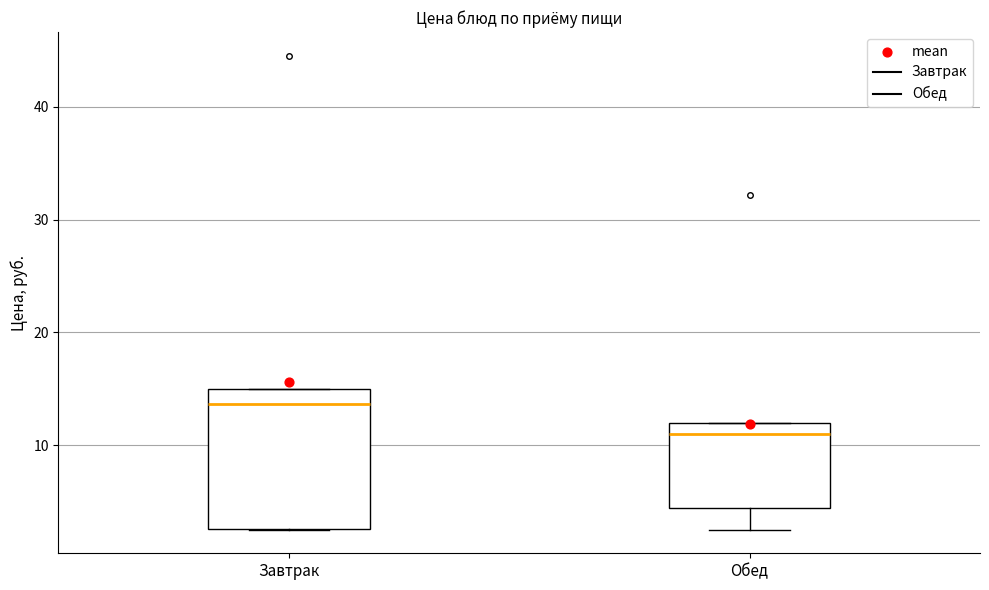

Reading left to right, read every box against the y-axis: the position of its median line, the range the box covers, and the ends of its whiskers. The values are not printed on the chart, so give them approximately, as read against the axis.

Завтрак: median 14, box 3 to 15, whiskers 3 to 15
Обед: median 11, box 4 to 12, whiskers 3 to 12